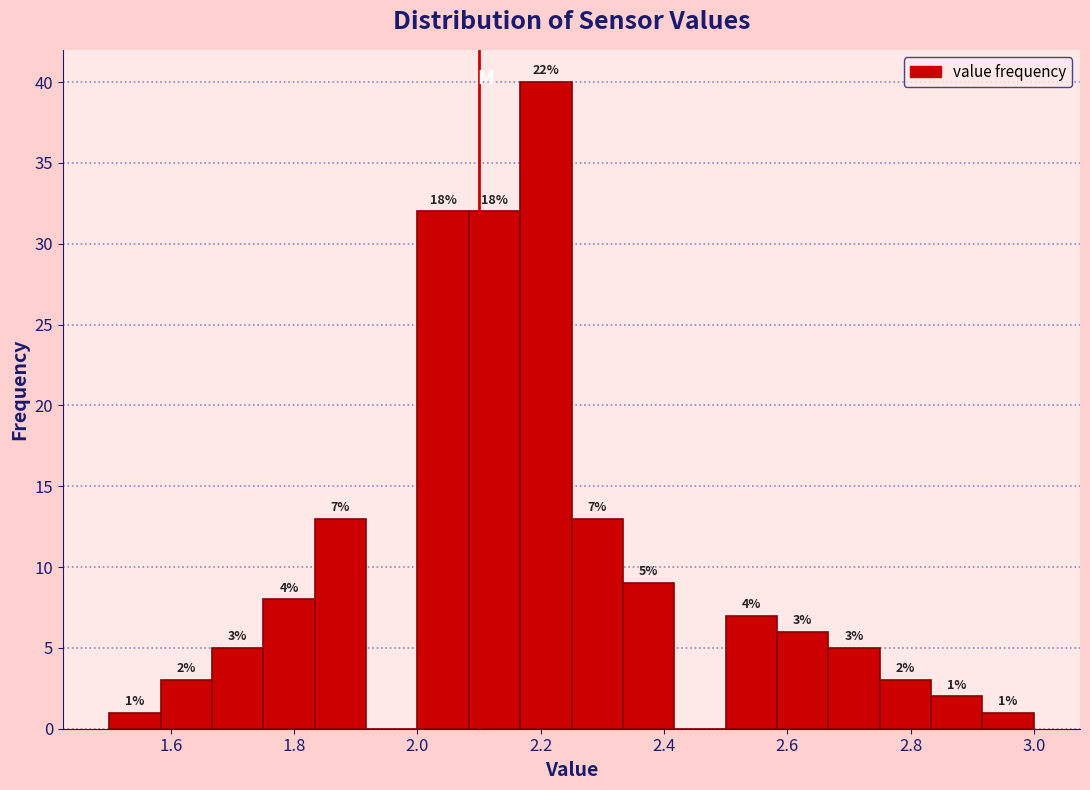

Which range on the x-axis has the tallest bar?

2.16 to 2.26